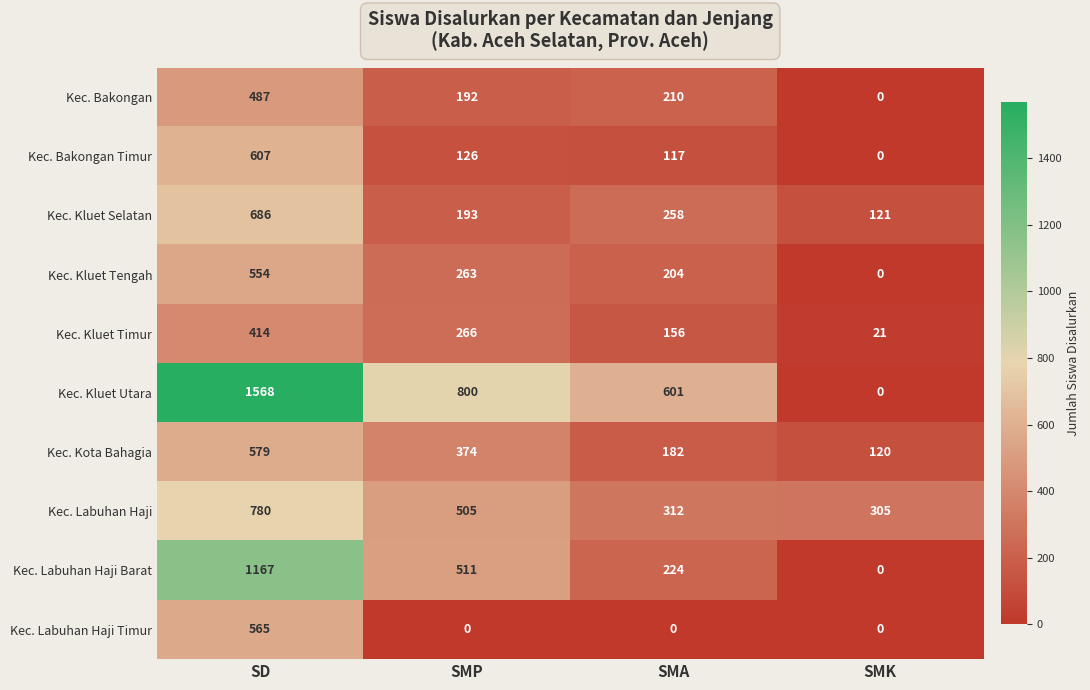

What is the sum of the Kec. Kluet Utara values at SMA and SMK?

601